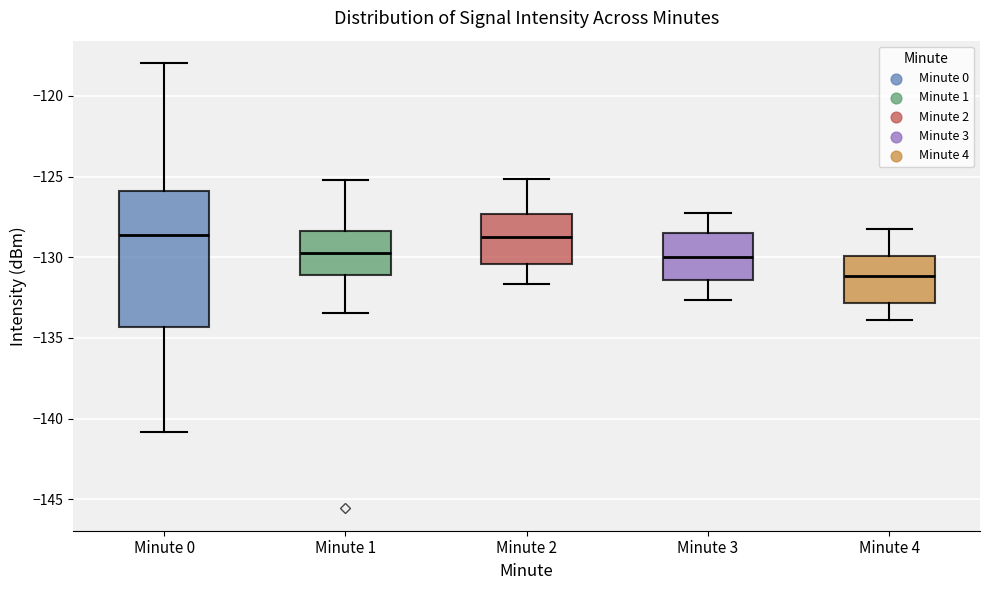

Where is the lower edge of the box for Minute 0 on the y-axis? The values are not printed on the chart, so give them approximately, as read against the axis.

-134.5